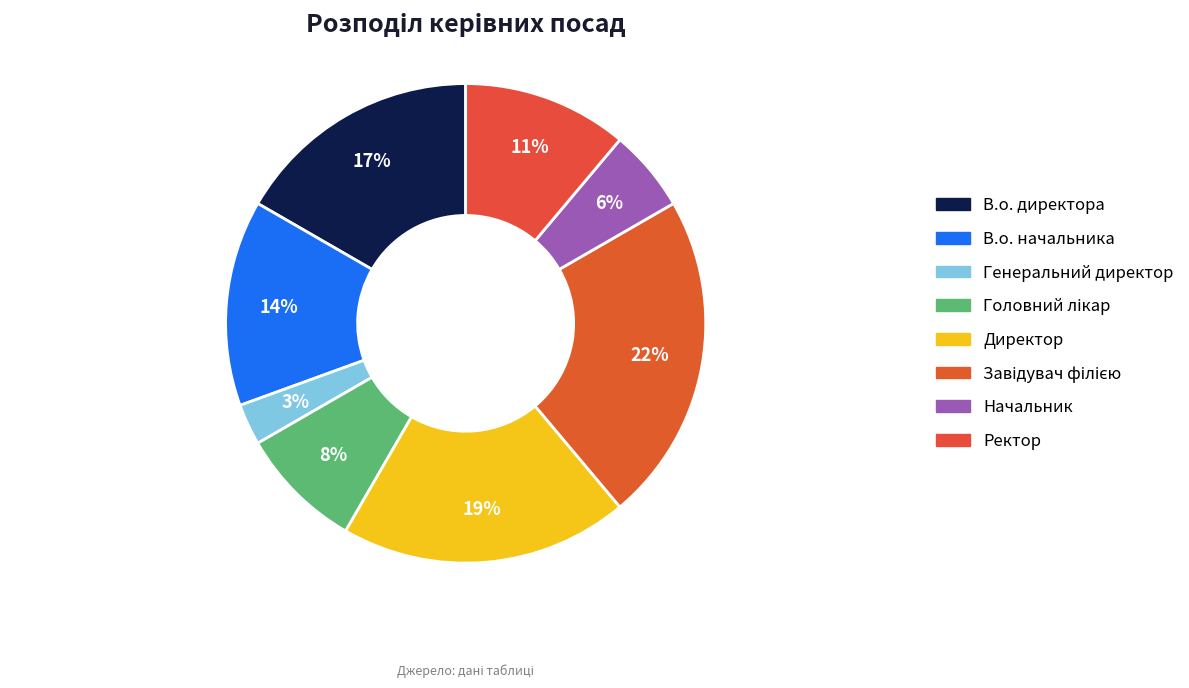

Does В.о. начальника represent more than half of the total?

No